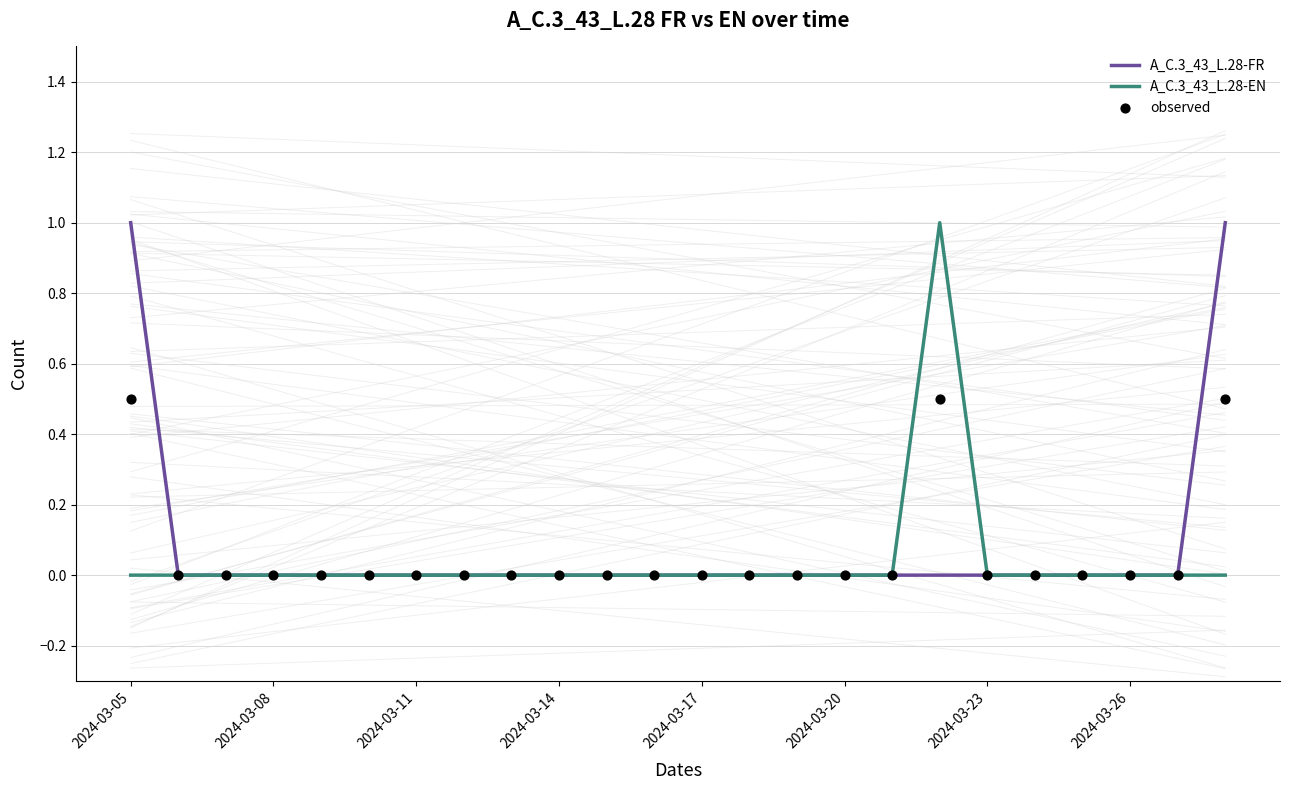

Which series contains the highest Y value?

A_C.3_43_L.28-FR